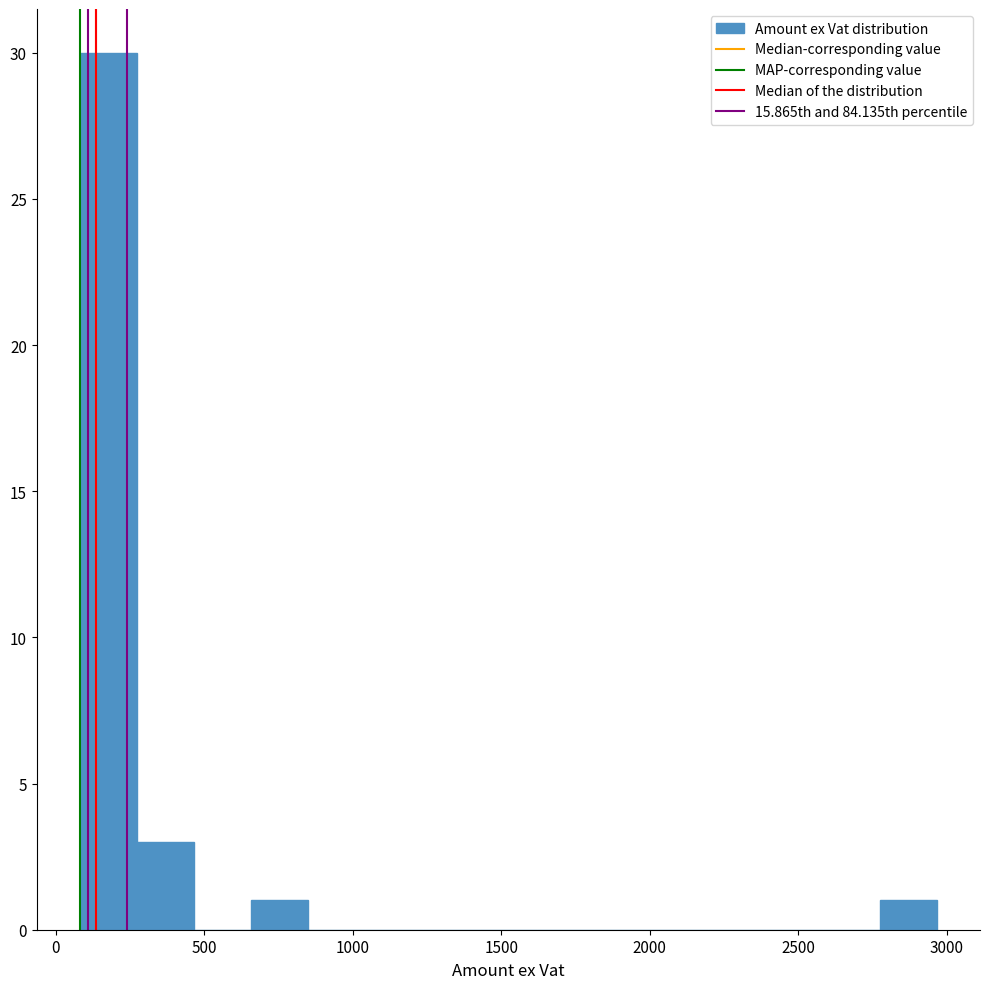

Read against the x-axis, roughly where is the centre of the tallest bar?

200